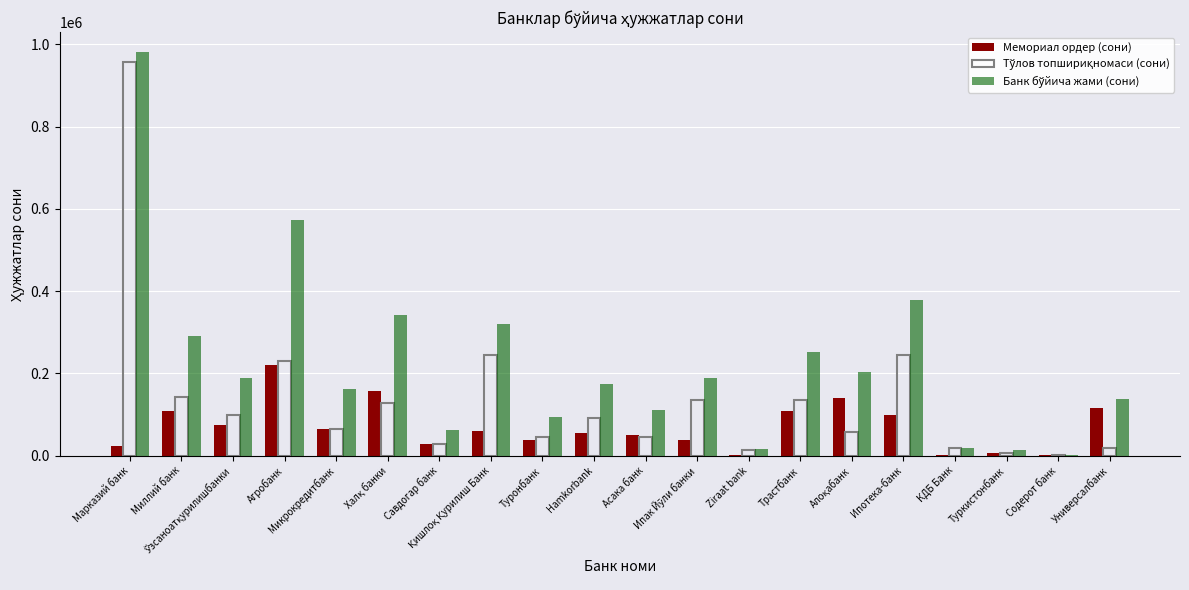

Are the bars horizontal?

No